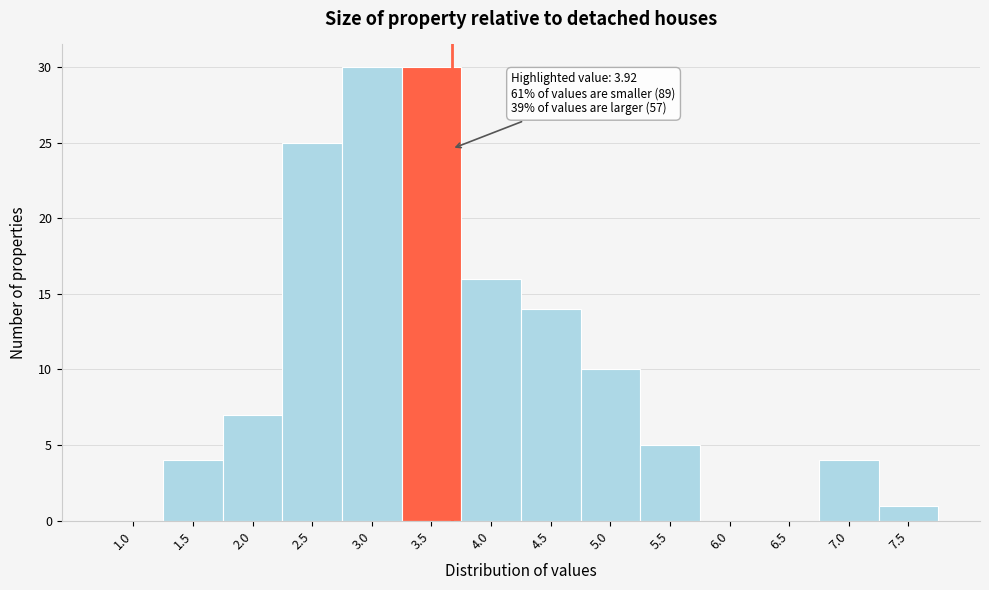

Reading left to right, transcribe all the data shown in this chart.

1.0=0	1.5=4	2.0=7	2.5=25	3.0=30	3.5=30	4.0=16	4.5=14	5.0=10	5.5=5	6.0=0	6.5=0	7.0=4	7.5=1